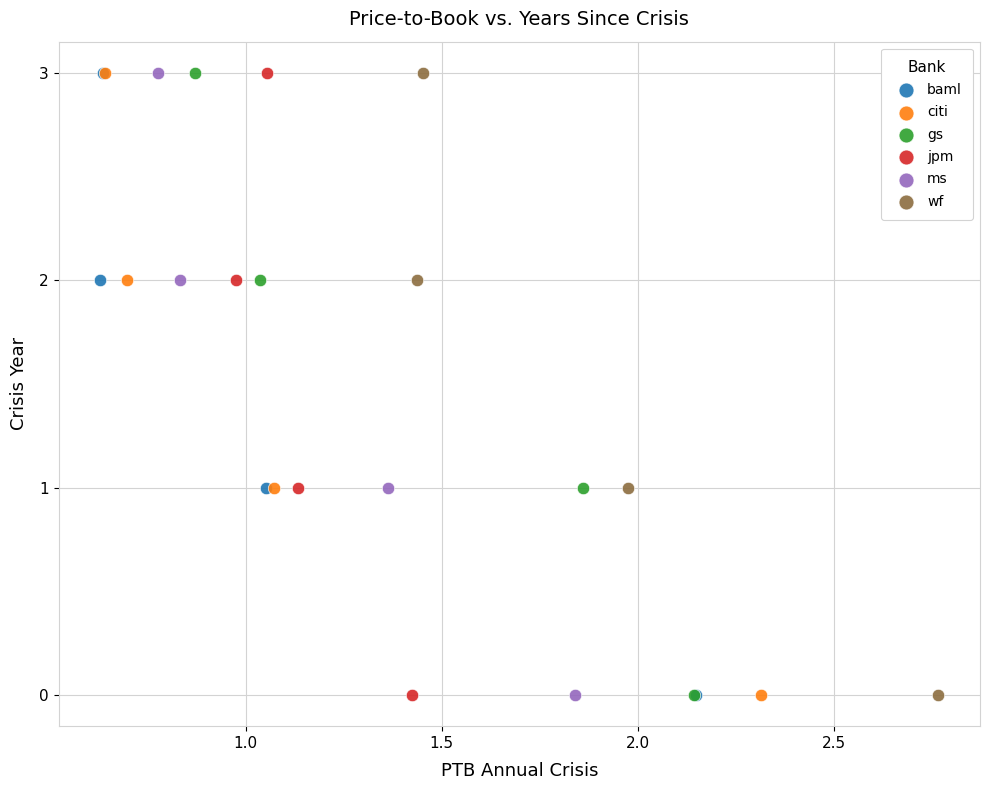

What are all the series names shown in the legend?

baml, citi, gs, jpm, ms, wf